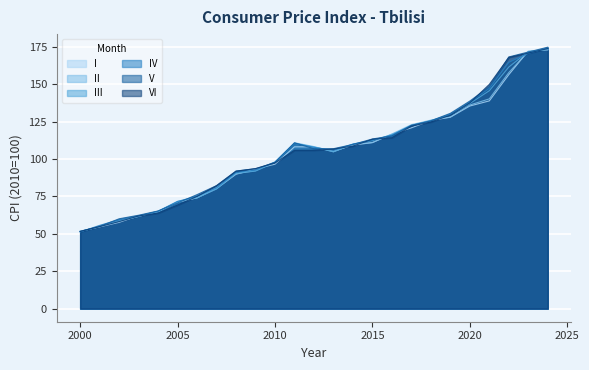

What is the total value across all series at 2022?

976.9